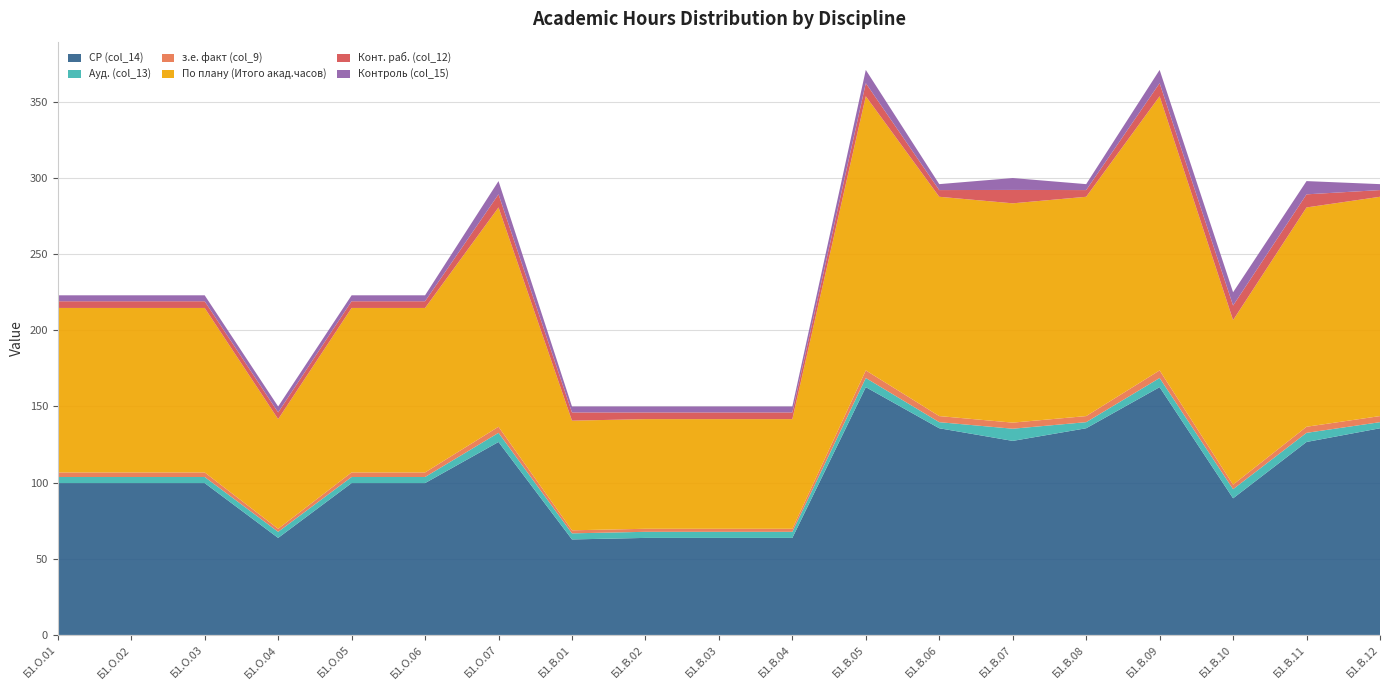

Reading left to right, transcribe all the data shown in this chart.

СР (col_14): 99.7	99.7	99.7	63.7	99.7	99.7	126.7	62.7	63.7	63.7	63.7	162.7	135.7	127.4	135.7	162.7	89.7	126.7	135.7
Ауд. (col_13): 4.0	4.0	4.0	4.0	4.0	4.0	6.0	4.0	4.0	4.0	4.0	6.0	4.0	8.0	4.0	6.0	6.0	6.0	4.0
з.е. факт (col_9): 3.0	3.0	3.0	2.0	3.0	3.0	4.0	2.0	2.0	2.0	2.0	5.0	4.0	4.0	4.0	5.0	3.0	4.0	4.0
По плану (Итого акад.часов): 108.0	108.0	108.0	72.0	108.0	108.0	144.0	72.0	72.0	72.0	72.0	180.0	144.0	144.0	144.0	180.0	108.0	144.0	144.0
Конт. раб. (col_12): 4.4	4.4	4.4	4.4	4.4	4.4	8.6	5.4	4.4	4.4	4.4	8.6	4.4	8.8	4.4	8.6	9.6	8.6	4.4
Контроль (col_15): 3.9	3.9	3.9	3.9	3.9	3.9	8.7	3.9	3.9	3.9	3.9	8.7	3.9	7.8	3.9	8.7	8.7	8.7	3.9